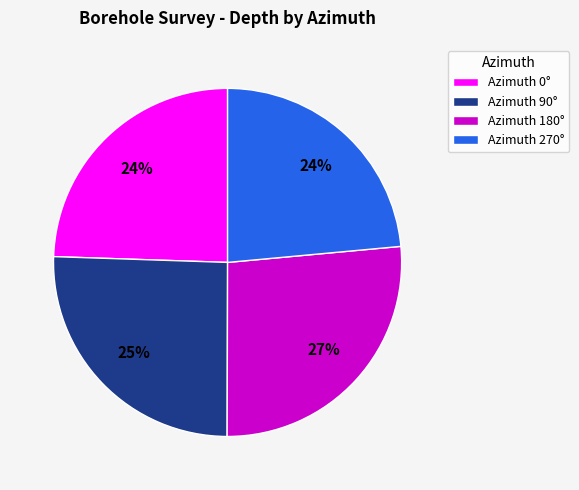

To the nearest percent, what is the combined percentage of Azimuth 0° and Azimuth 270°?

48%